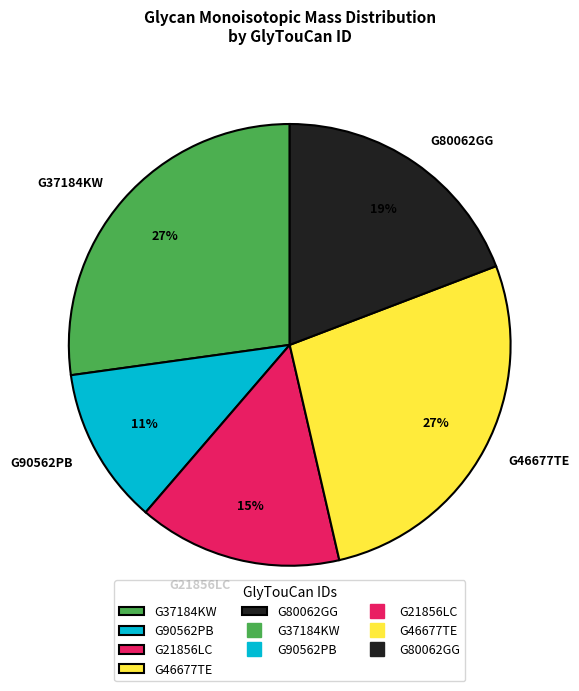

Is it true that G21856LC is 15% of the pie?

True